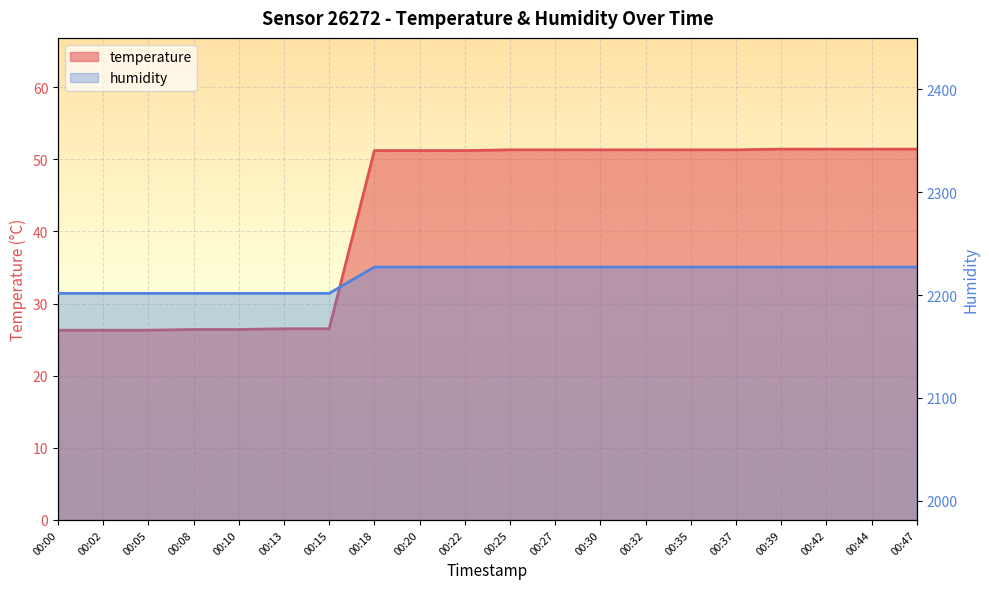

Which series has the largest total across all categories?

humidity